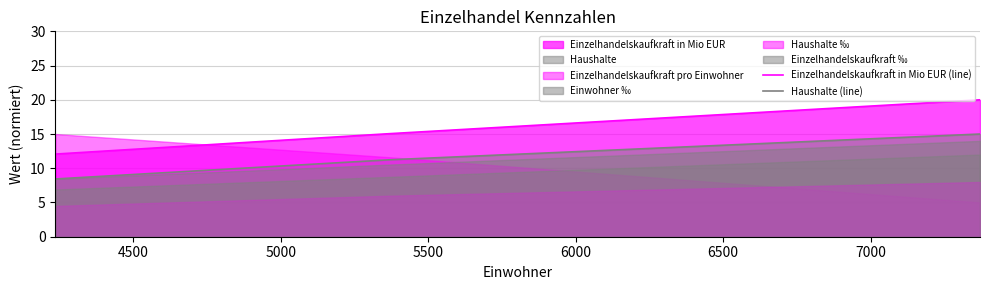

What is the highest value of the Einzelhandelskaufkraft in Mio EUR (line) series?

20.0